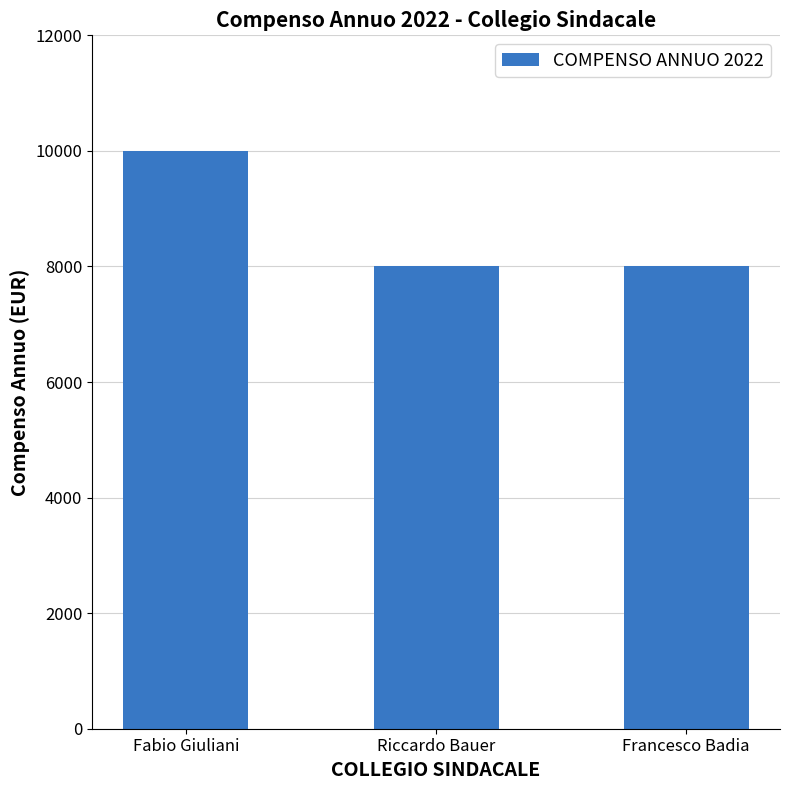

What is the change in value from Fabio Giuliani to Francesco Badia?

-2000